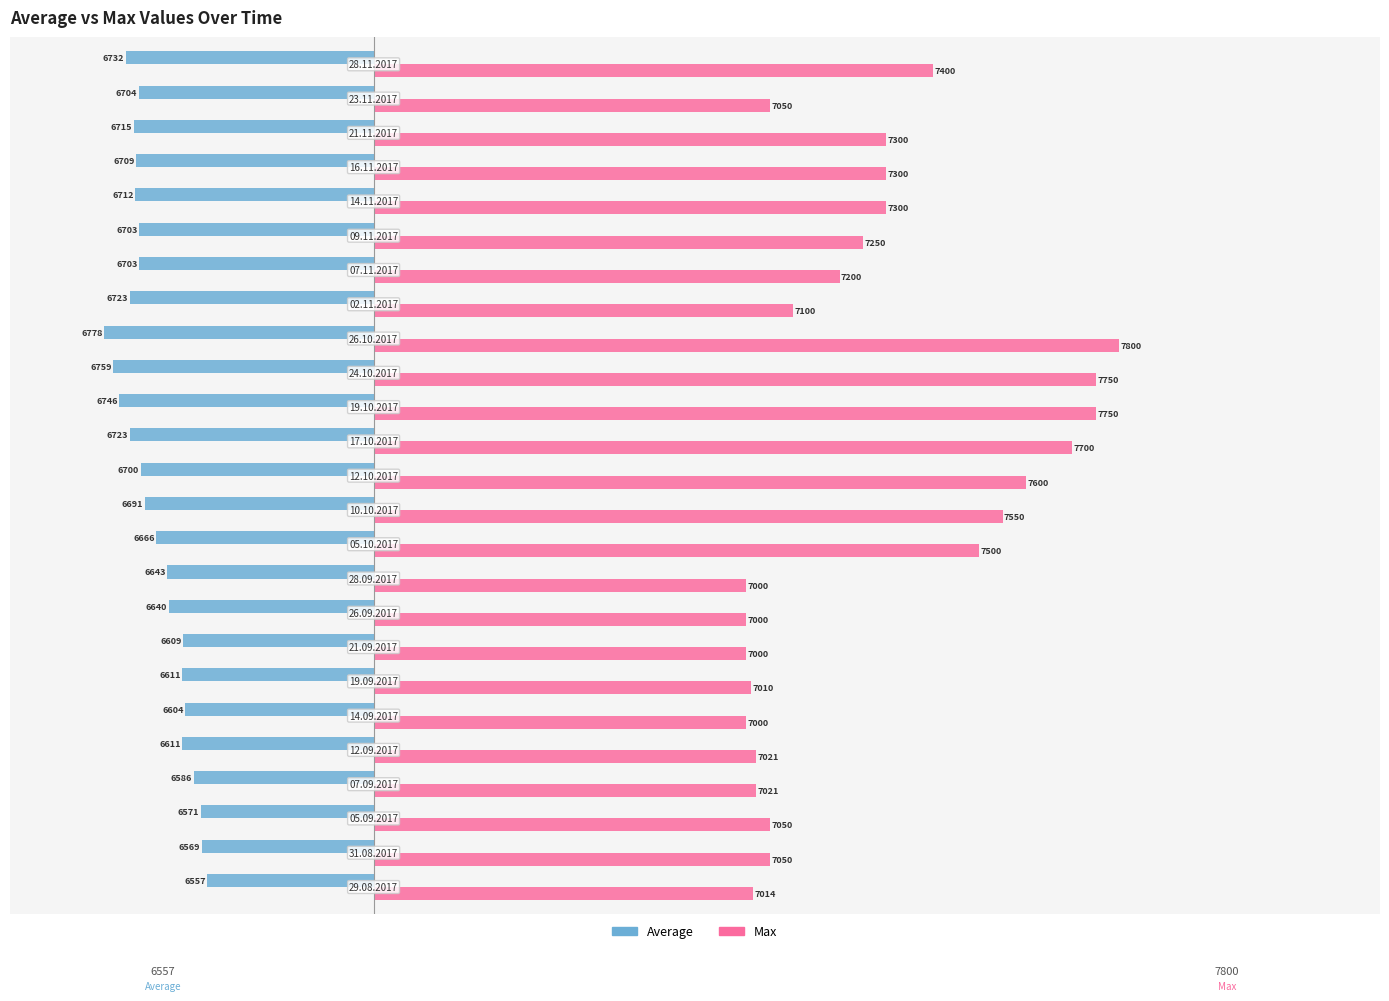

What are all the series names shown in the legend?

Average, Max